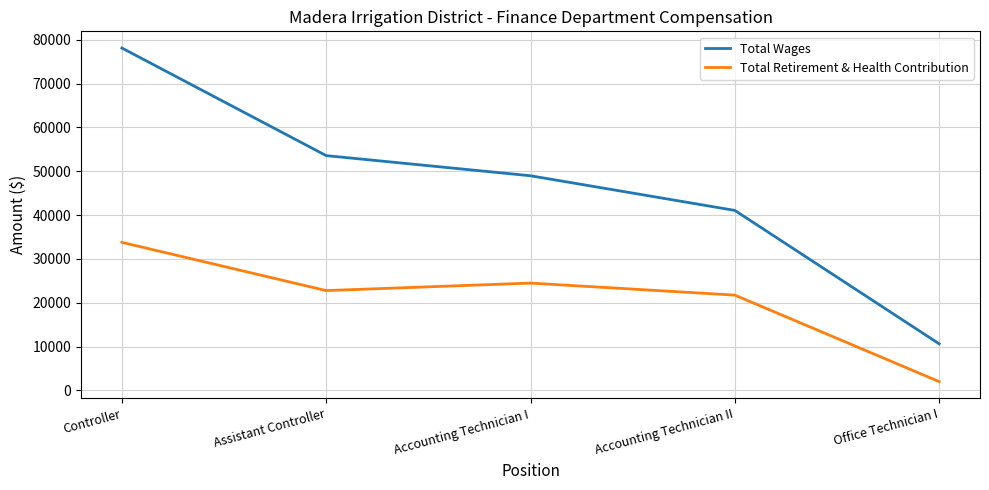

In Total Retirement & Health Contribution, how many points are higher than both neighbors (excluding endpoints)?

1